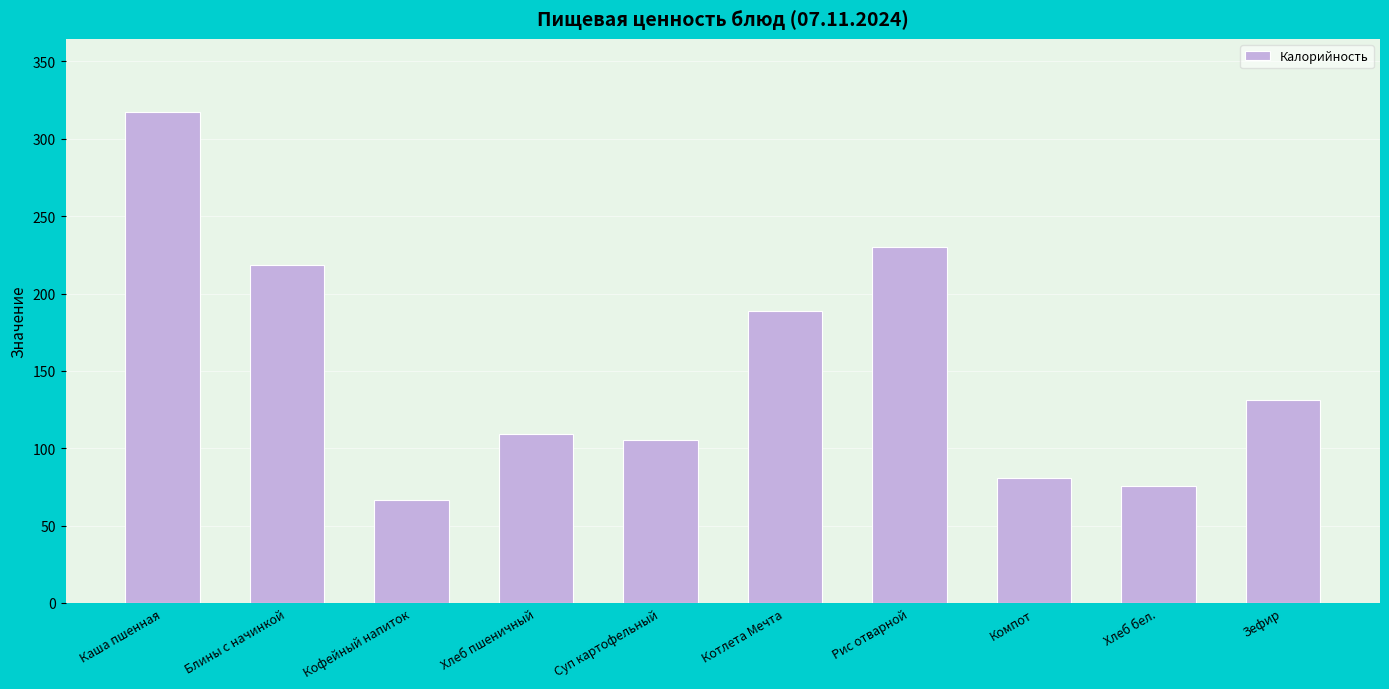

Approximately how many times larger is the value at Кофейный напиток compared to Суп картофельный?

0.6